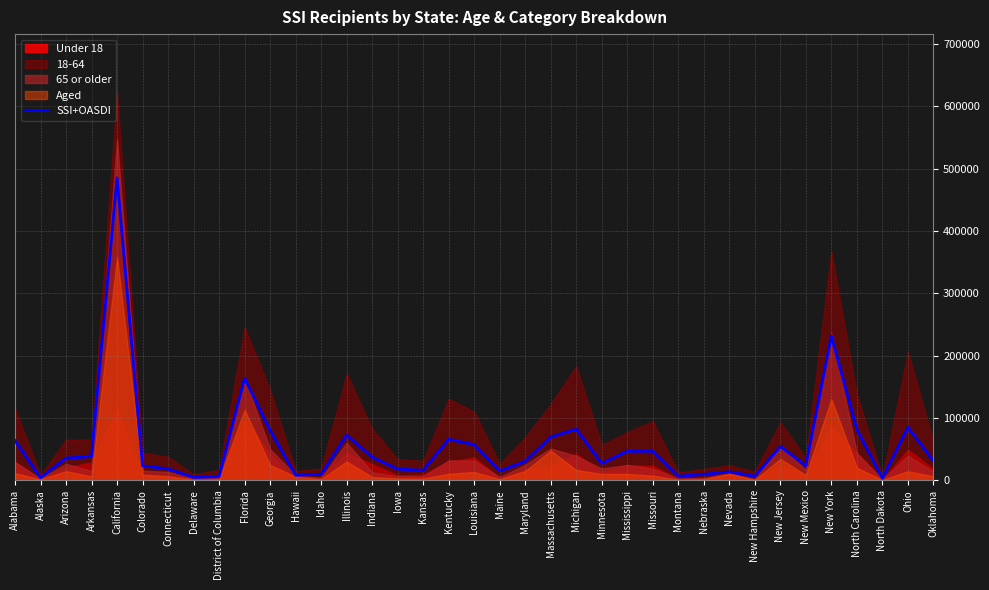

The value of SSI+OASDI at California is 485043. True or false?

True